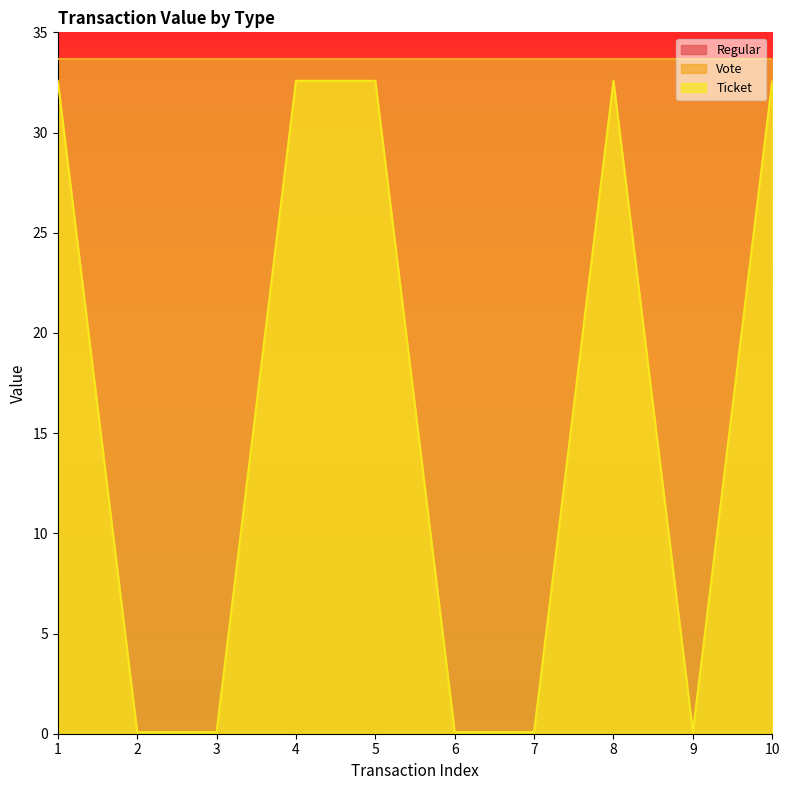

True or false: Vote and Regular intersect in this chart.

False